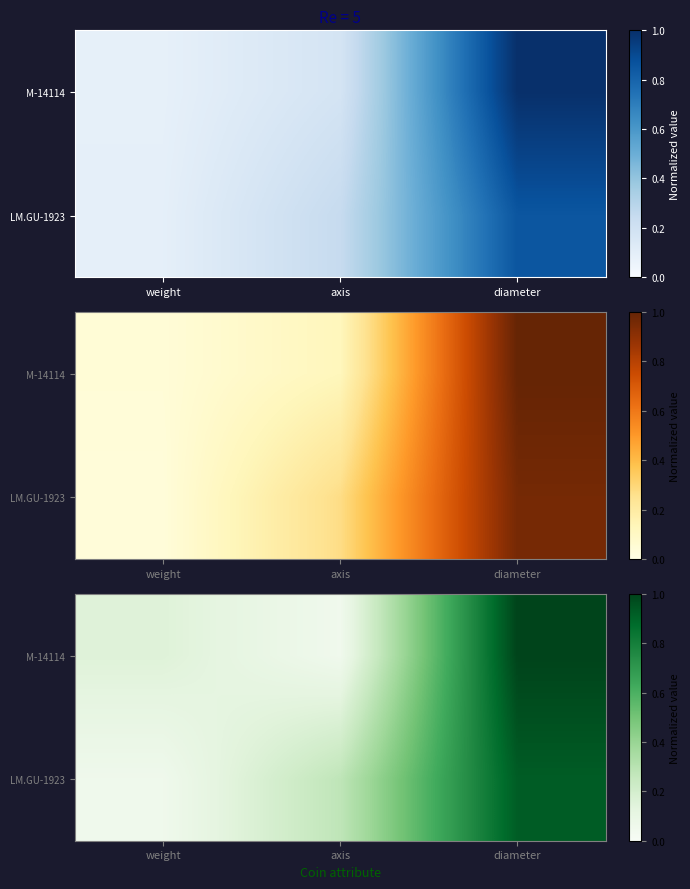

What is the sum of all LM.GU-1923 values?

1.3